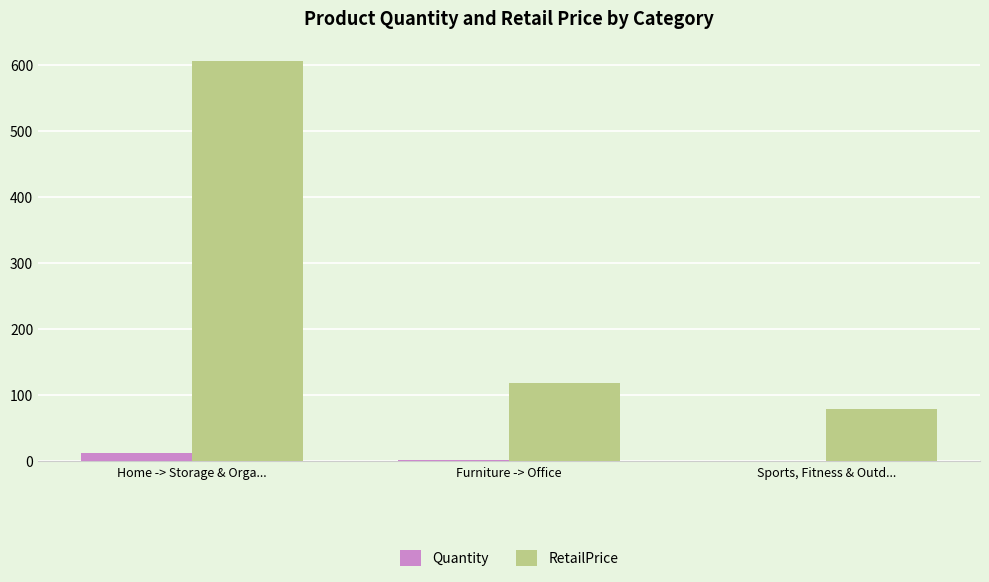

Which category has the highest value in the RetailPrice series?

Home -> Storage & Orga...